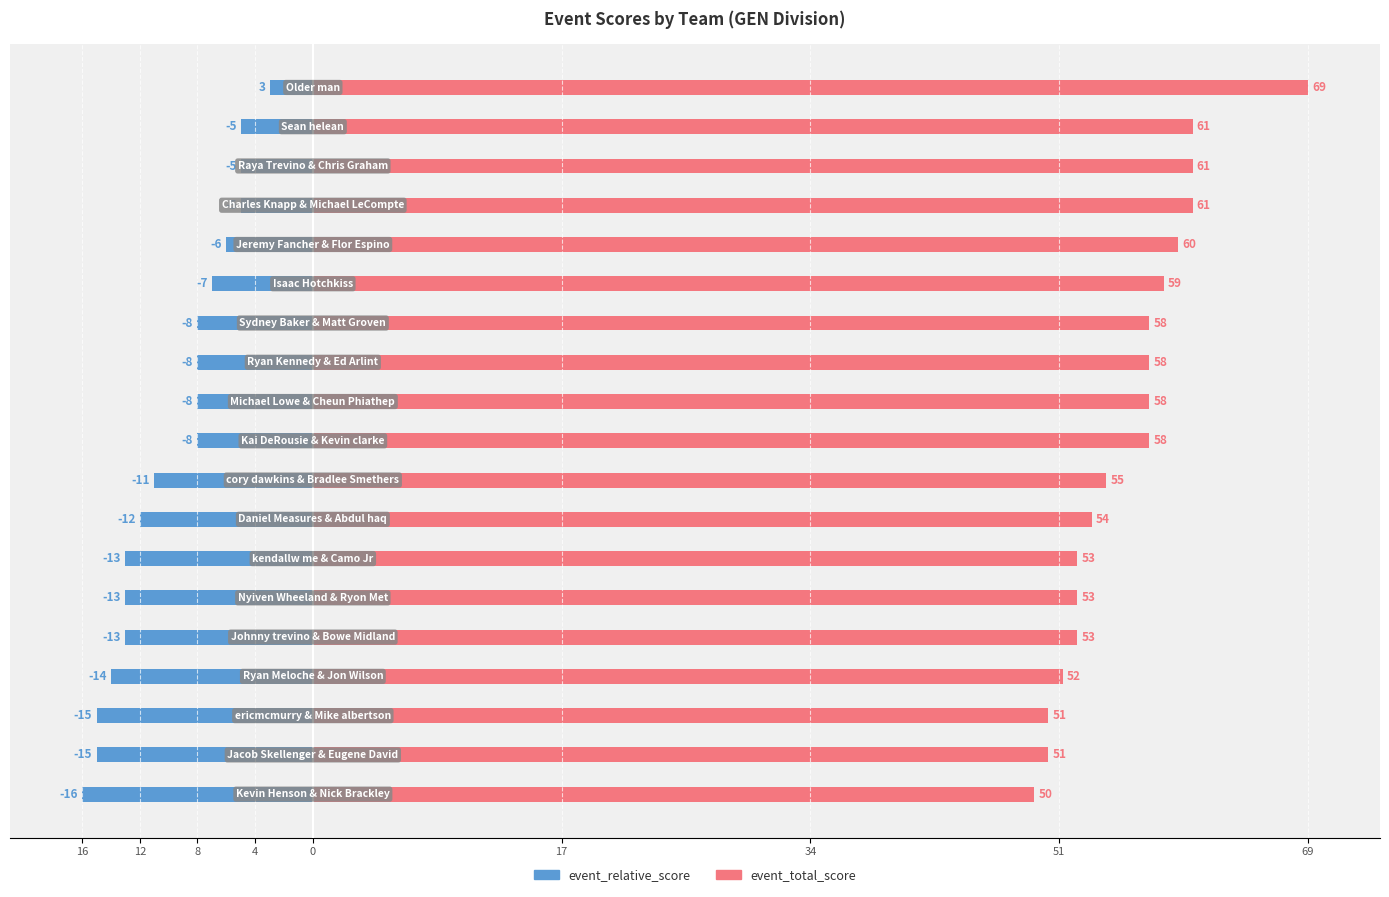

At how many categories does at least one series exceed -9?

19